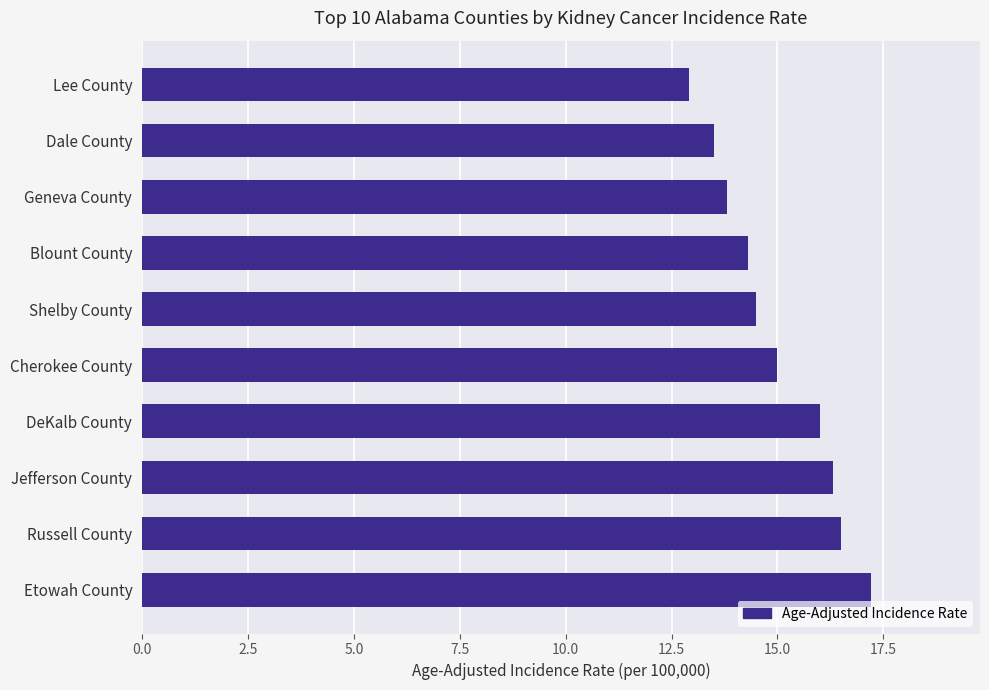

Which label corresponds to the largest value in the chart?

Etowah County